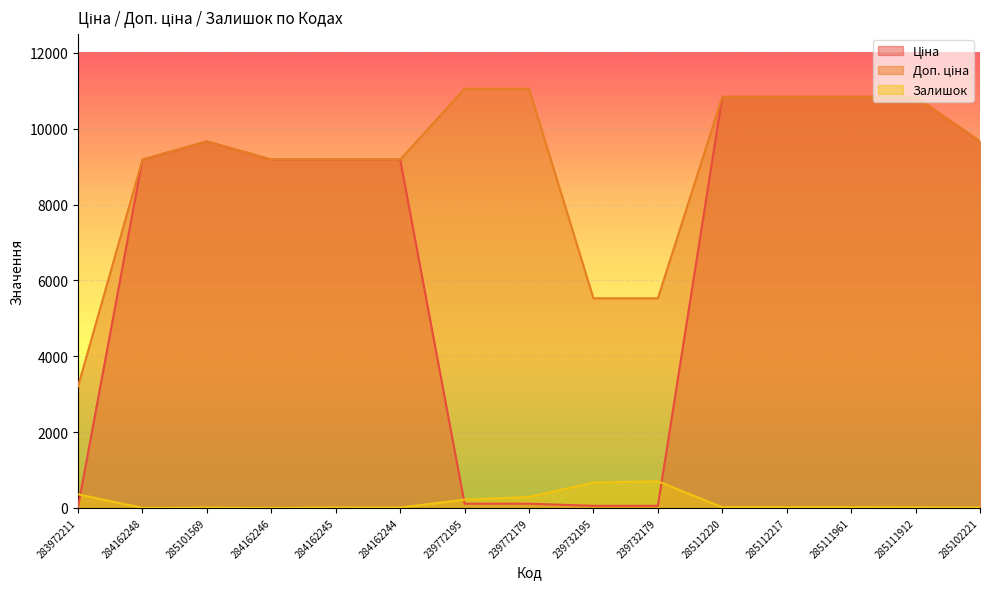

Reading left to right, transcribe all the data shown in this chart.

Ціна: 283972211=32.0	284162248=9185.1	285101569=9664.7	284162246=9185.1	284162245=9185.1	284162244=9185.1	239772195=110.5	239772179=110.5	239732195=55.3	239732179=55.3	285112220=10840.1	285112217=10840.1	285111961=10840.1	285111912=10840.1	285102221=9664.7
Доп. ціна: 283972211=3205.0	284162248=9185.1	285101569=9664.7	284162246=9185.1	284162245=9185.1	284162244=9185.1	239772195=11055.0	239772179=11055.0	239732195=5528.0	239732179=5528.0	285112220=10840.1	285112217=10840.1	285111961=10840.1	285111912=10840.1	285102221=9664.7
Залишок: 283972211=360.0	284162248=0.0	285101569=7.0	284162246=0.0	284162245=11.0	284162244=9.0	239772195=218.0	239772179=290.0	239732195=670.0	239732179=702.0	285112220=17.0	285112217=17.0	285111961=17.0	285111912=15.0	285102221=11.0